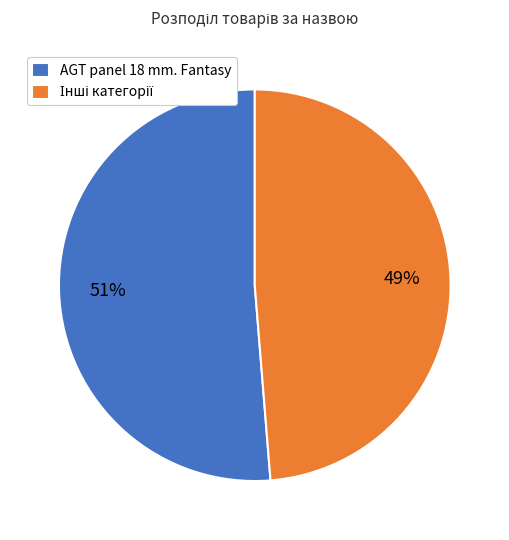

Is there a majority slice in this chart?

Yes